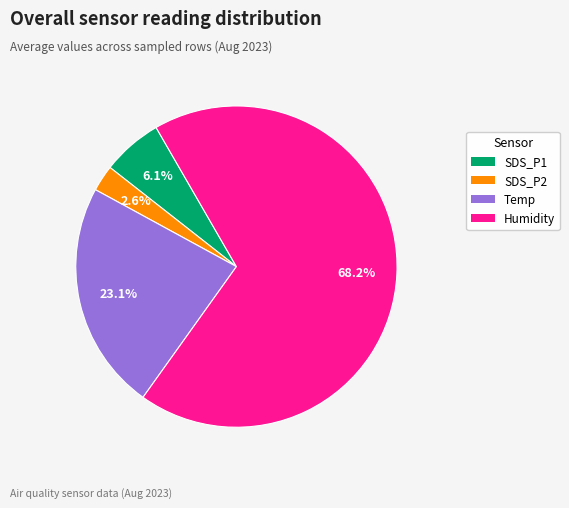

To the nearest percent, what is the combined percentage of SDS_P2 and Humidity?

71%